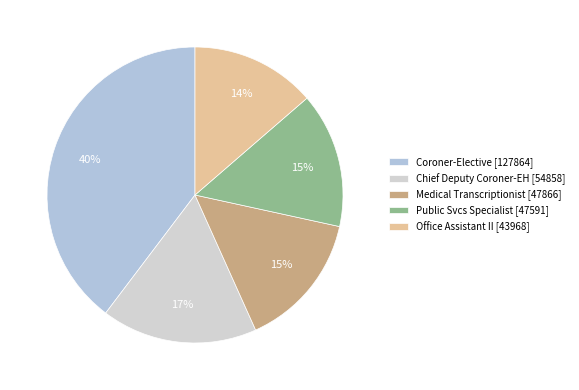

Does any single category account for the majority?

No